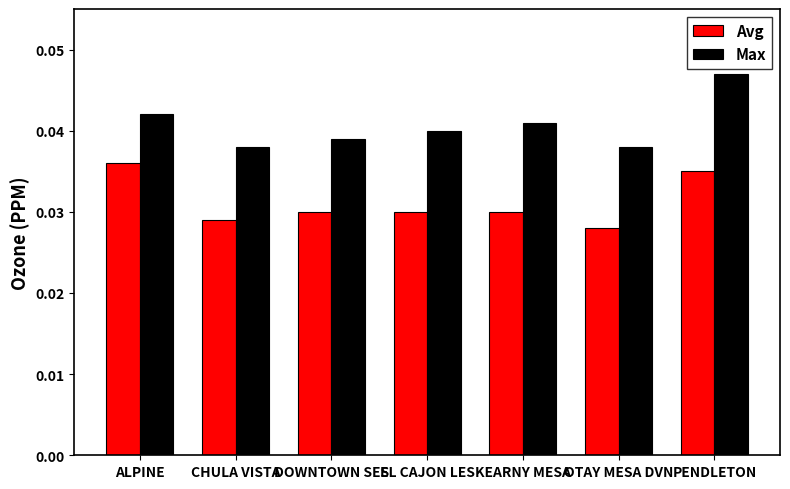

The value of Max at DOWNTOWN SES is 0.1. True or false?

False